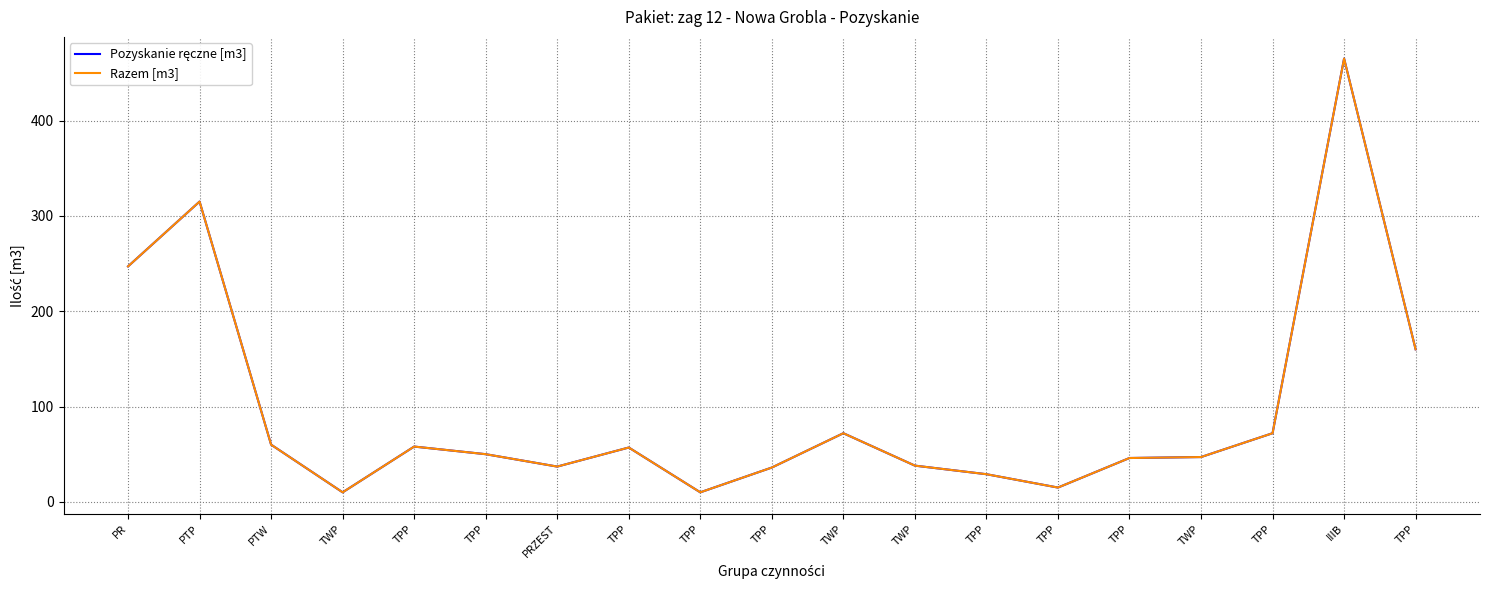

What is the difference between the maximum and minimum values in the Razem [m3] series?

455